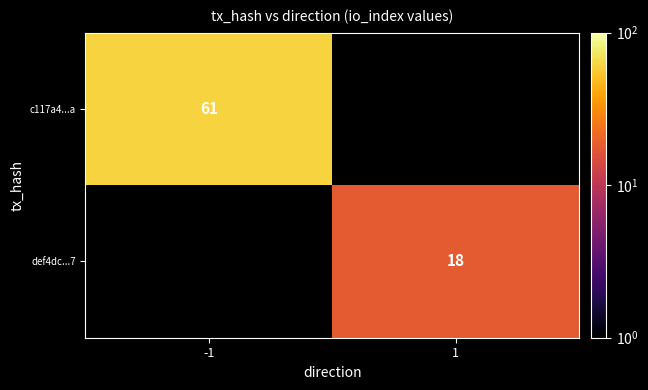

Which has a higher value, 1 or -1?

-1